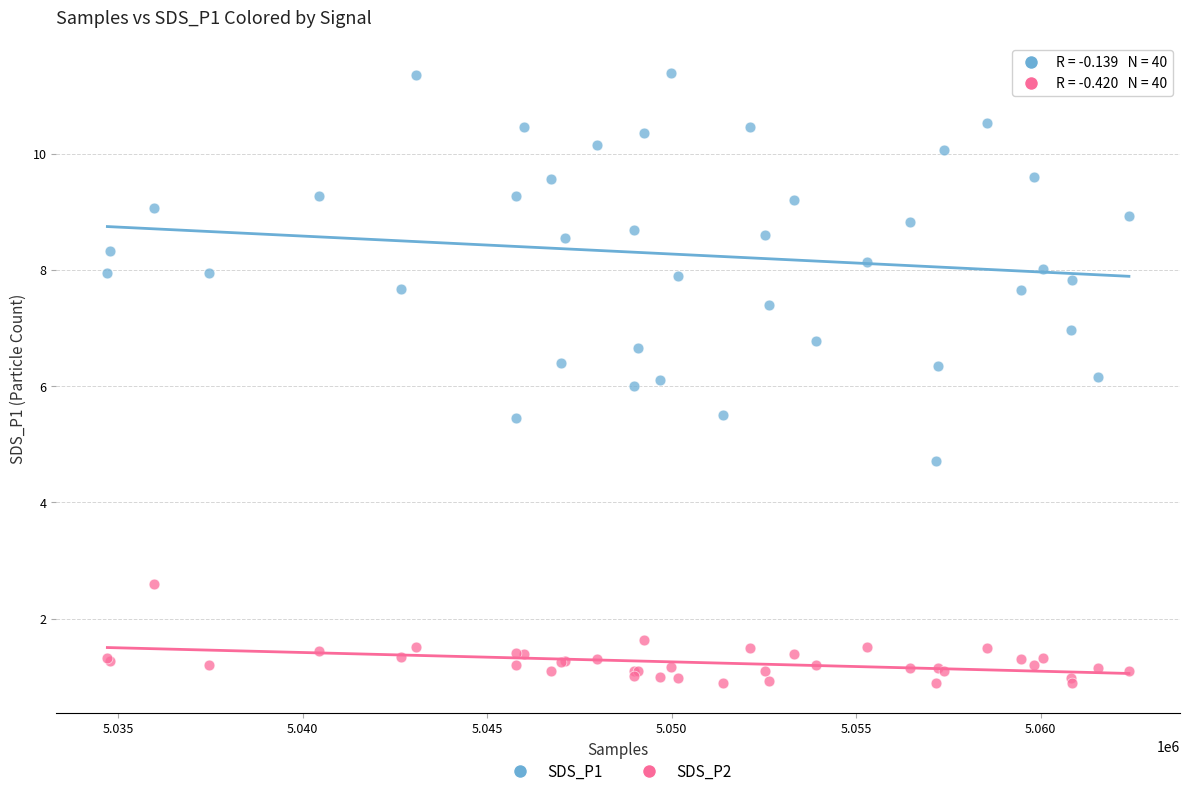

Which series reaches the maximum Y coordinate?

SDS_P1